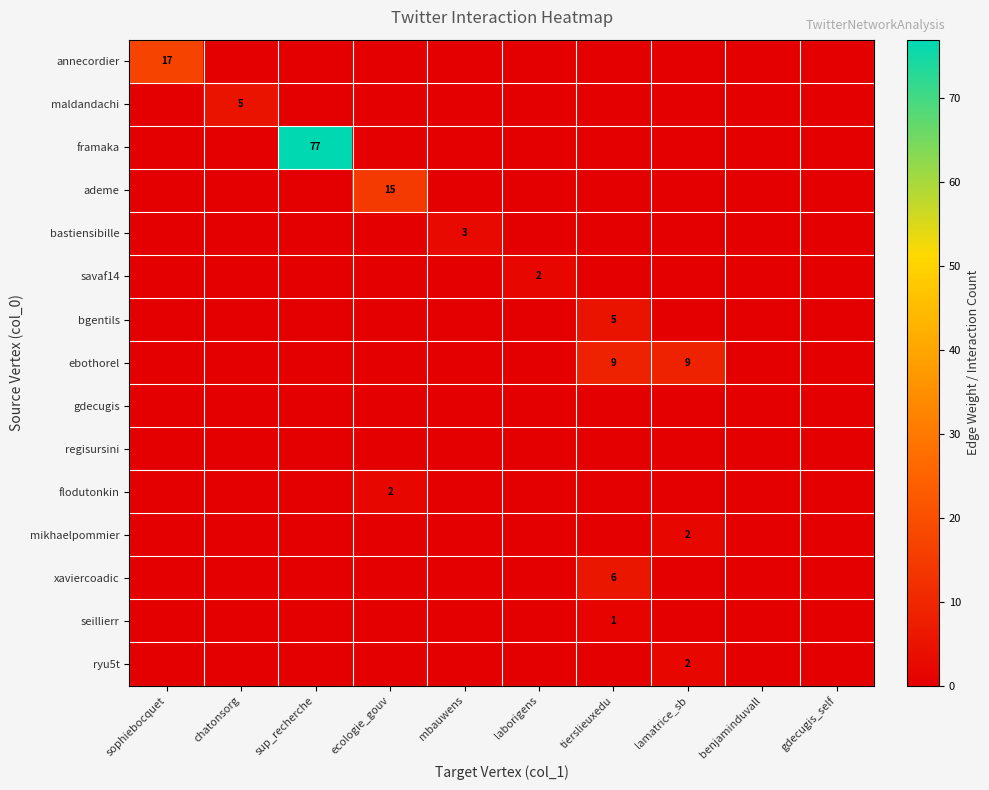

Which series has the largest total across all categories?

framaka